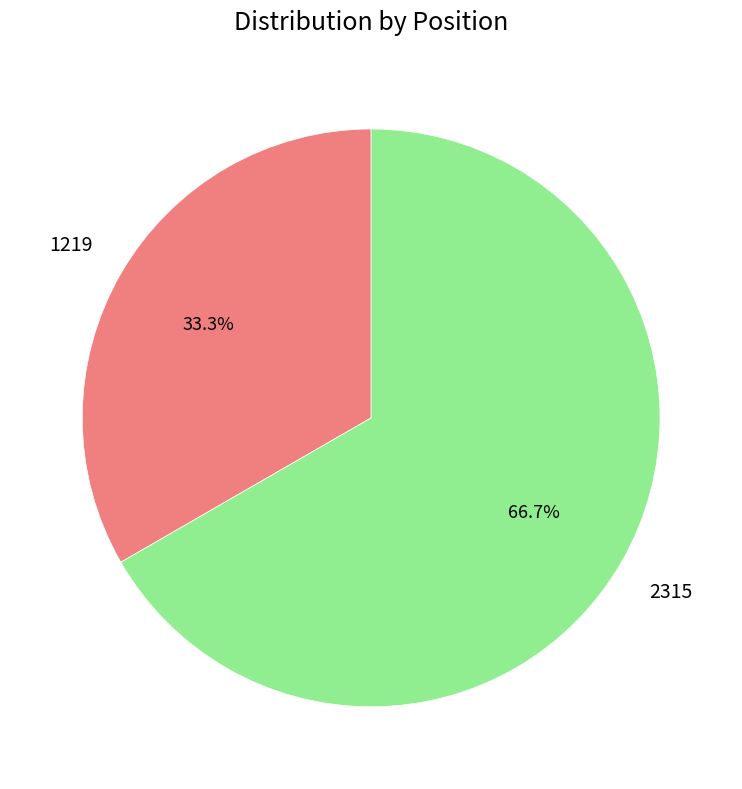

Is there a majority slice in this chart?

Yes